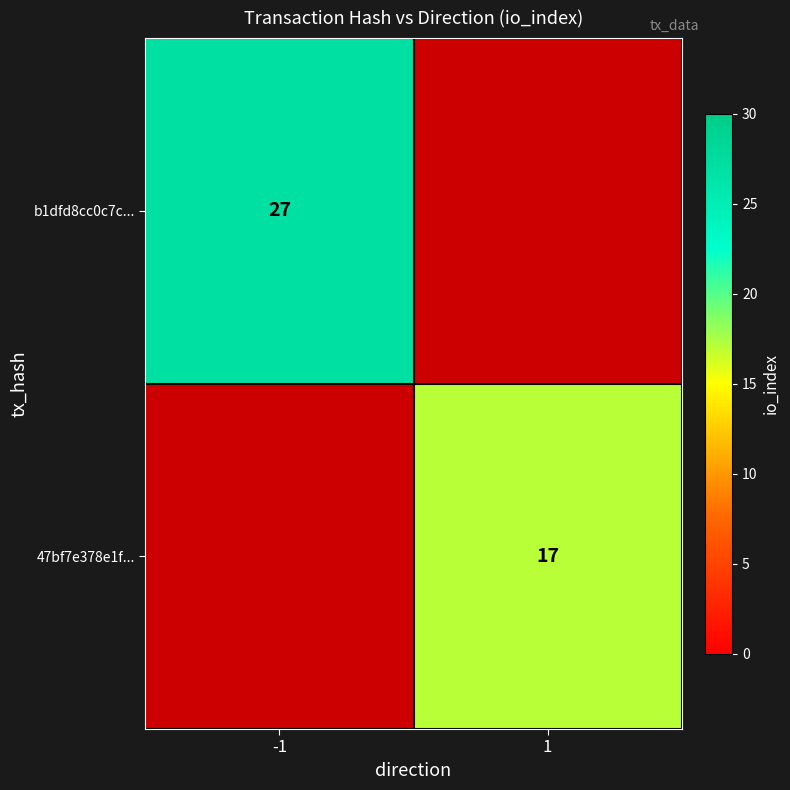

Count the number of data series in this chart.

2